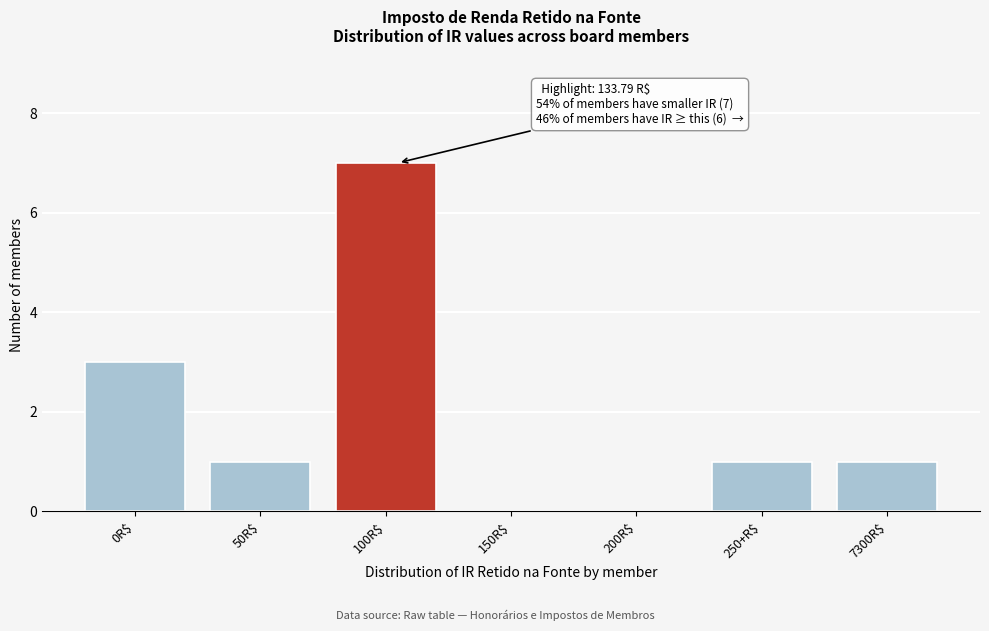

The chart shows a value of 7 at 100R$. True or false?

True